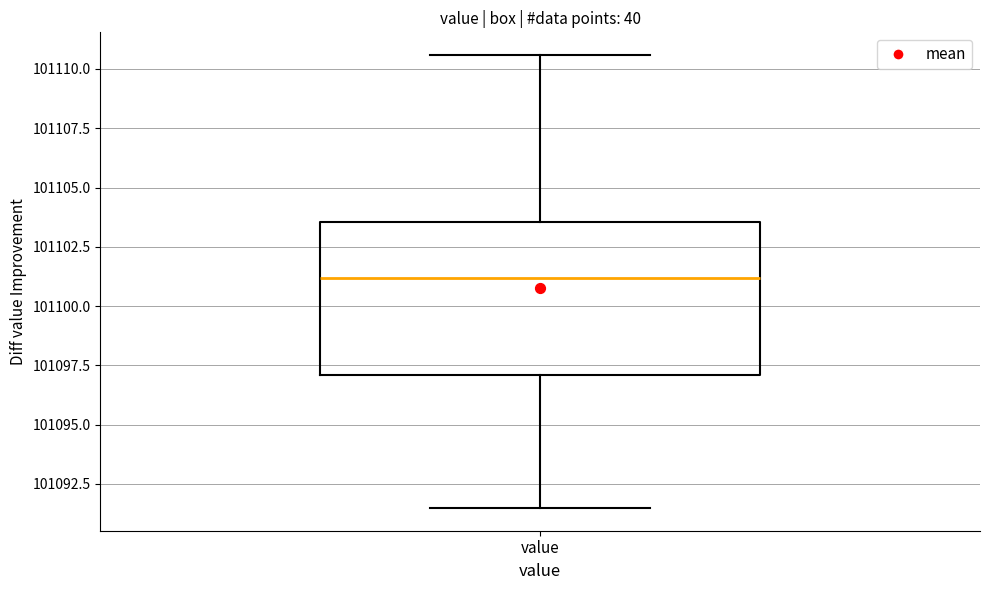

Transcribe this box plot: give where the median line is, the range the box spans, and where the two whiskers end, as read against the y-axis. The values are not printed on the chart, so give them approximately, as read against the axis.

median 101101.0, box 101097.0 to 101103.5, whiskers 101091.5 to 101110.5